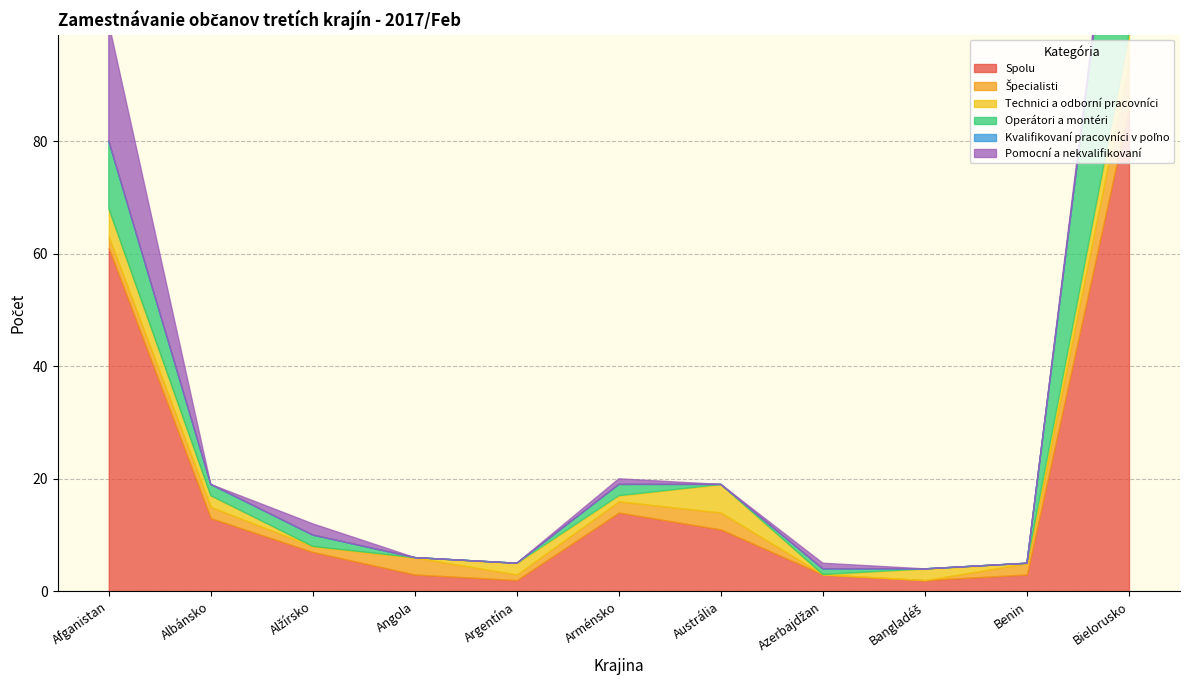

What is the difference between the highest and lowest values at Argentína?

2